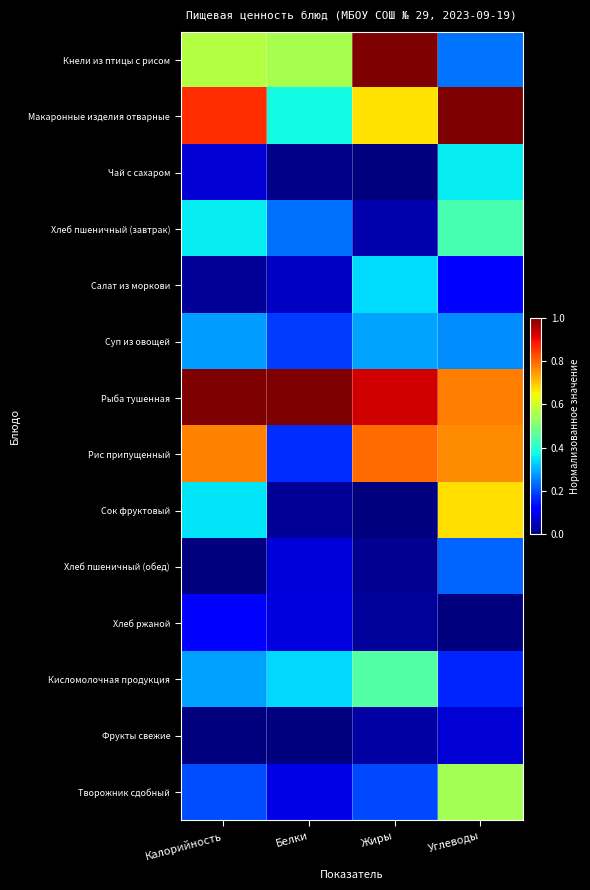

What is the total value across all series at Углеводы?

5.6